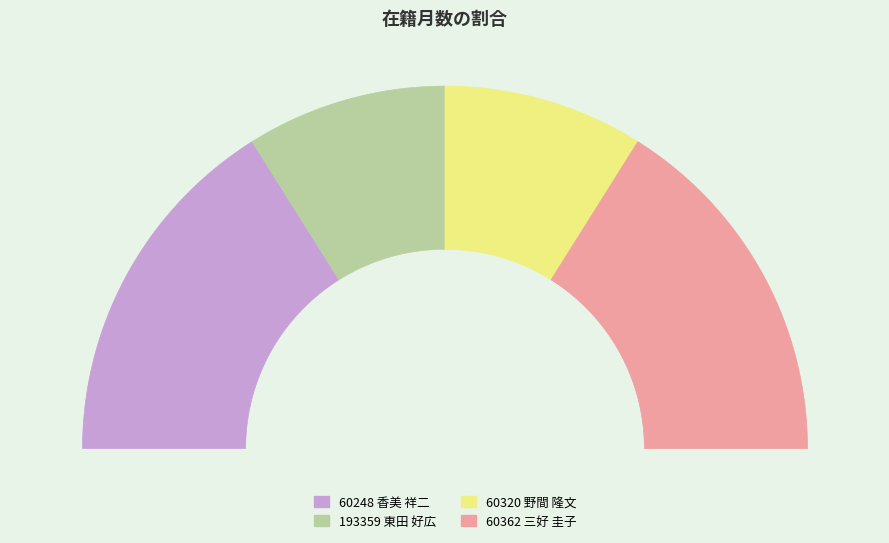

How many slices are in this pie chart?

4